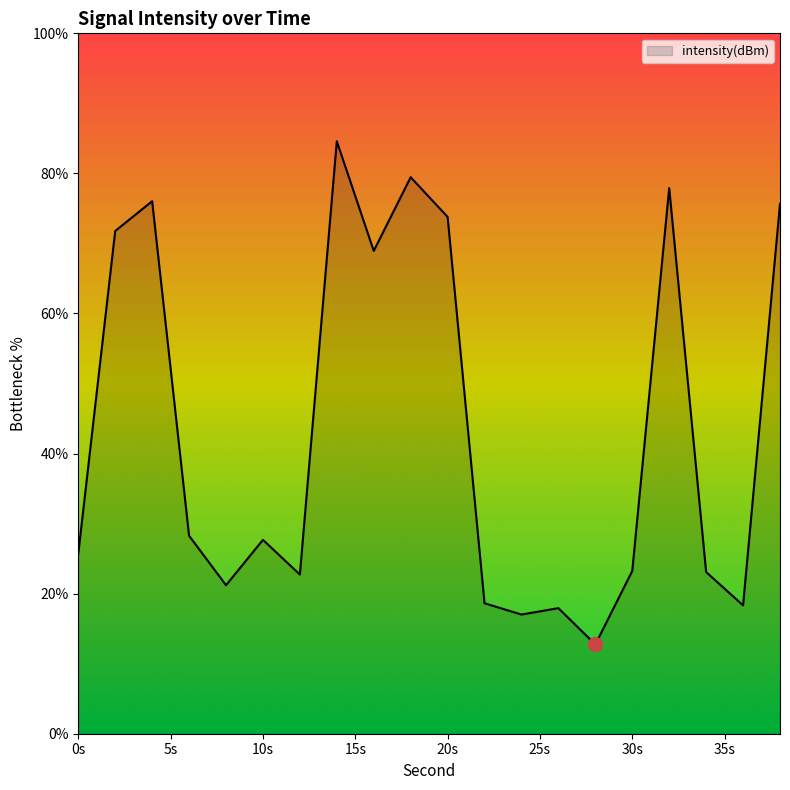

What is the minimum value shown in the chart?

12.7